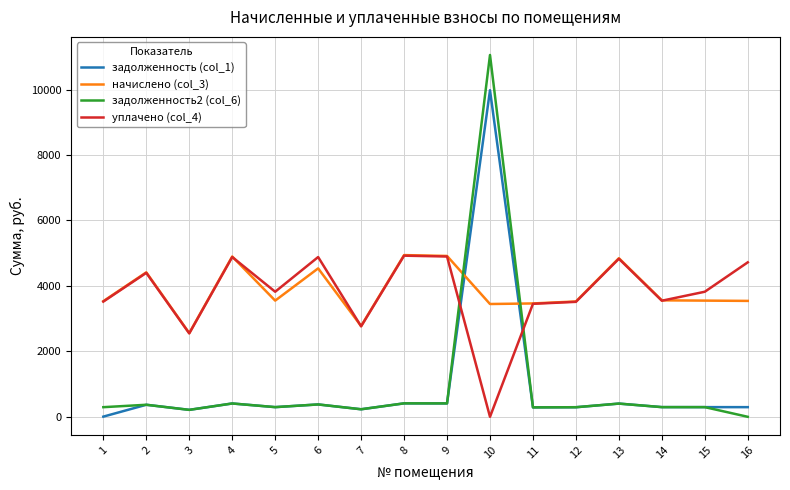

The value of задолженность (col_1) at 10 is 9981.1. True or false?

True